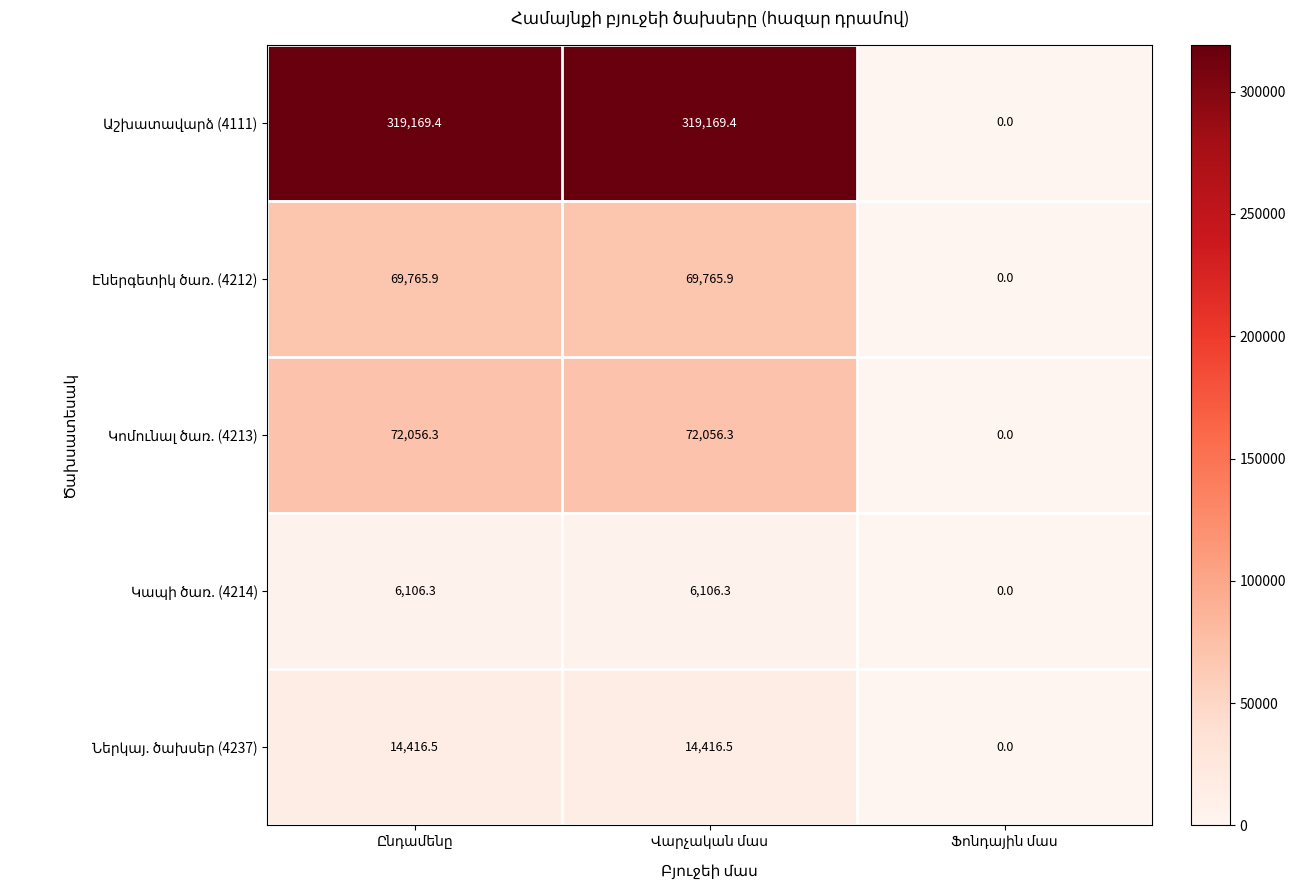

How many categories are shown in the chart?

3